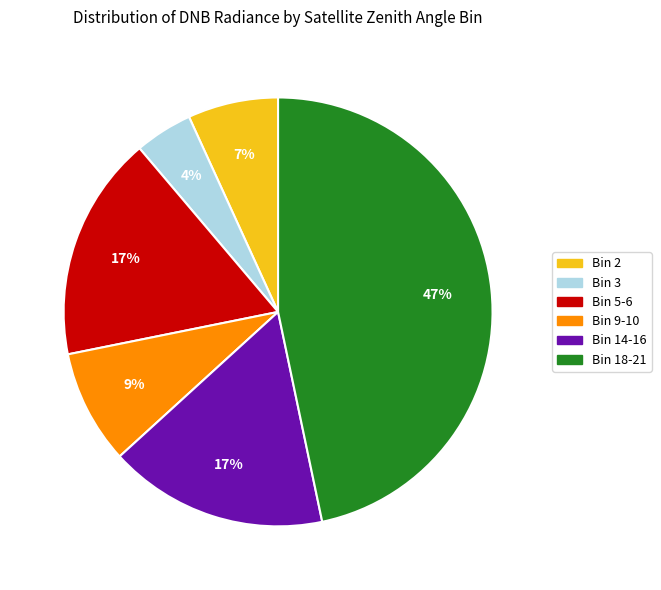

Is there a majority slice in this chart?

No